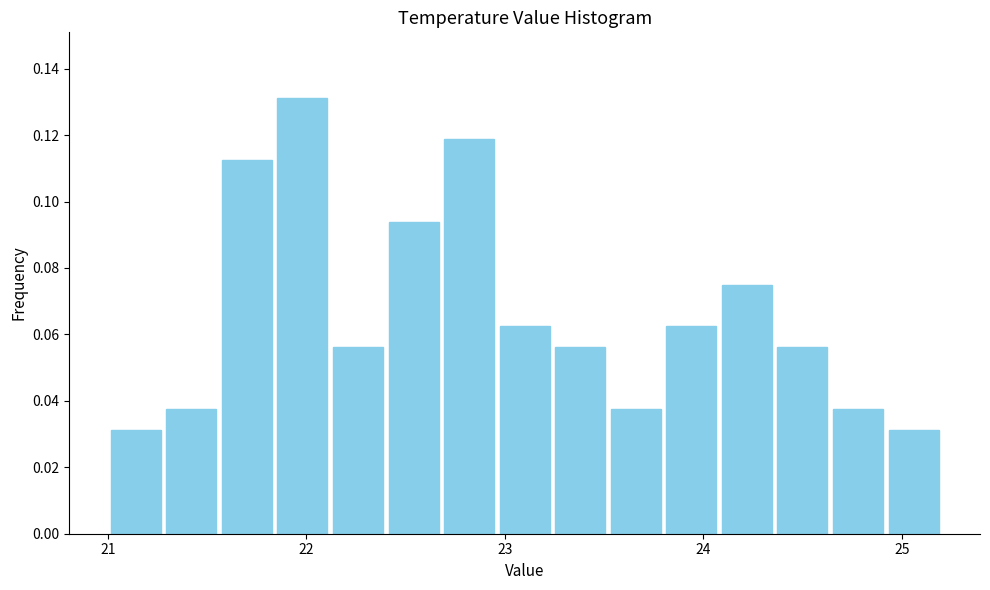

Read against the x-axis, roughly where is the centre of the tallest bar?

22.0